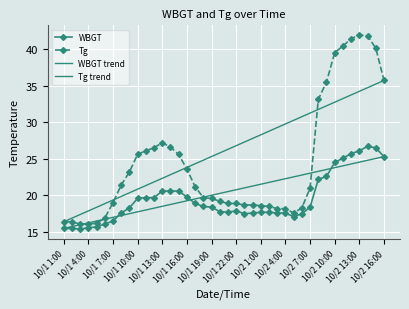

At which category is the sum across all series the highest?

10/2 14:00